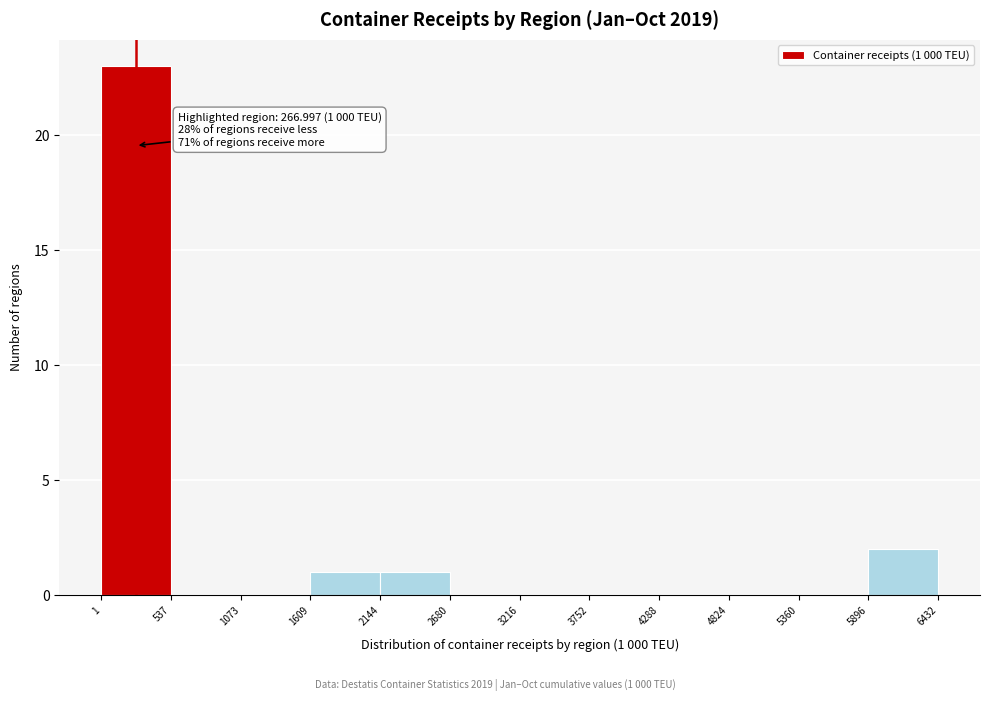

Which range on the x-axis has the tallest bar?

1 to 537